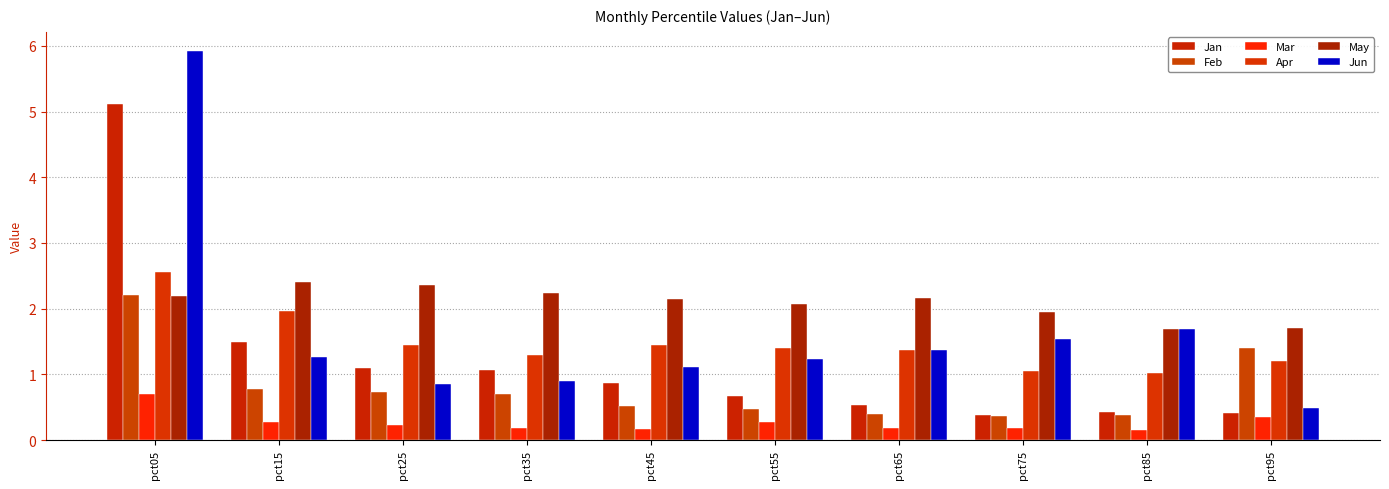

What is the value of the Mar bar at the 7th from the left?

0.2